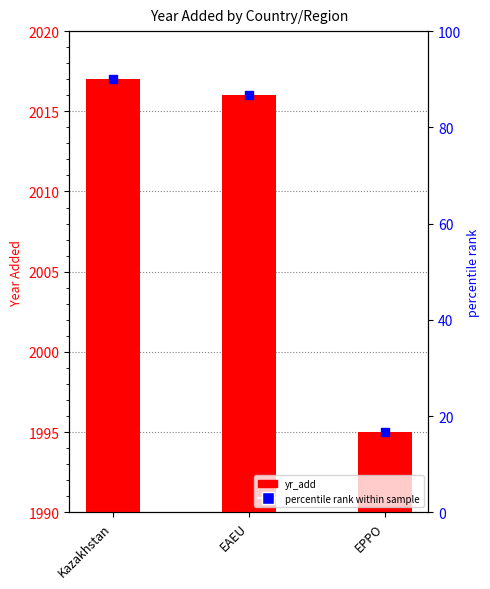

What are all the series names shown in the legend?

yr_add, percentile rank within sample